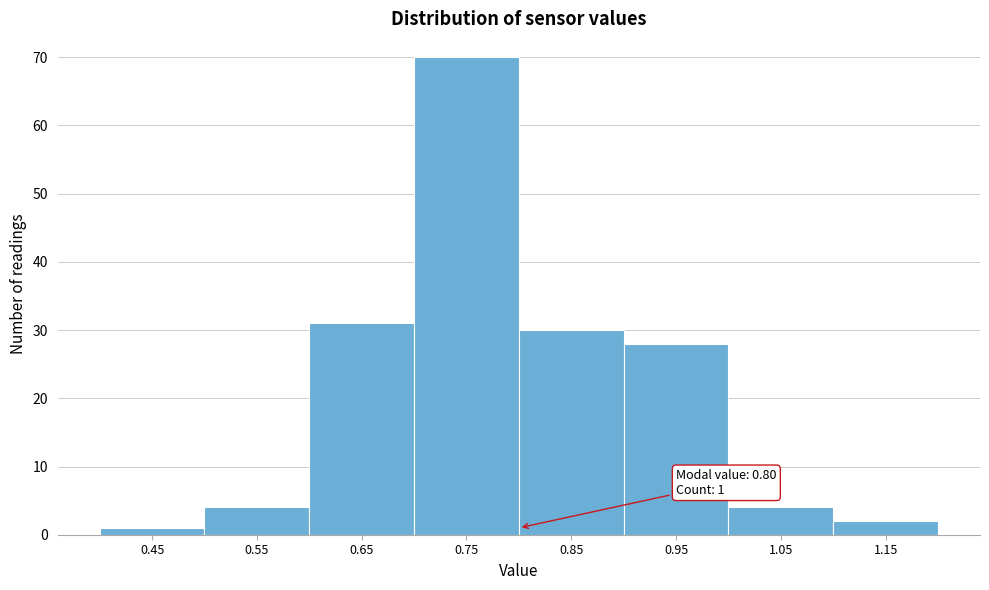

Reading right to left, what are all the values shown in this chart?

1.15=2	1.05=4	0.95=28	0.85=30	0.75=70	0.65=31	0.55=4	0.45=1